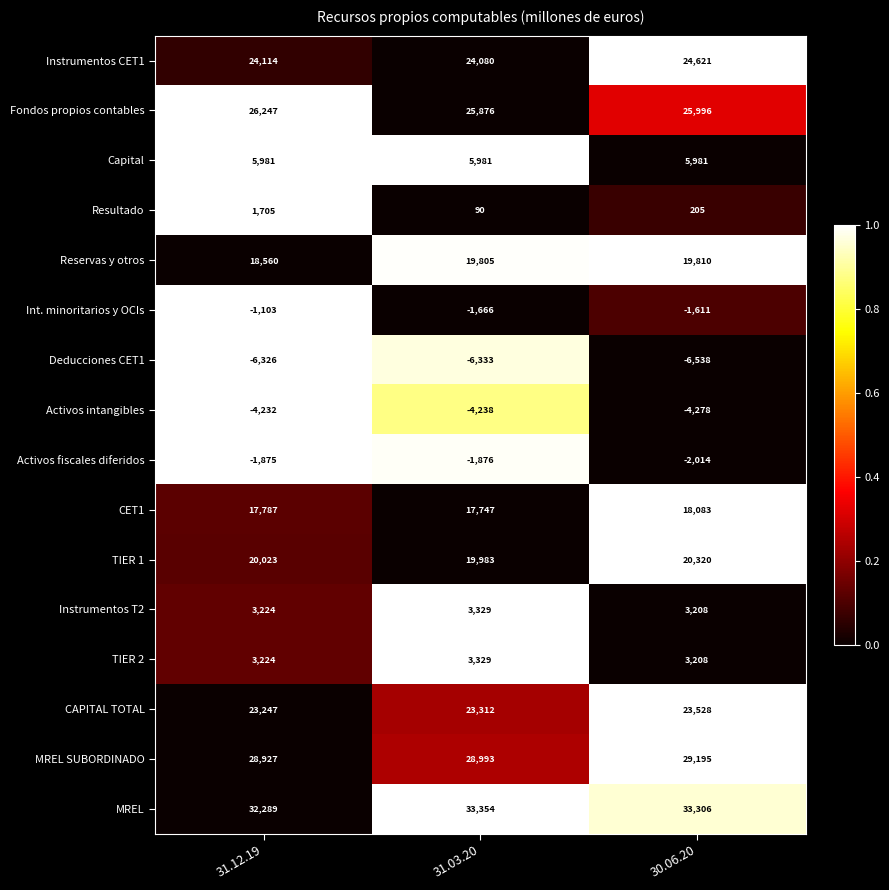

Which series has the widest spread of values?

Resultado